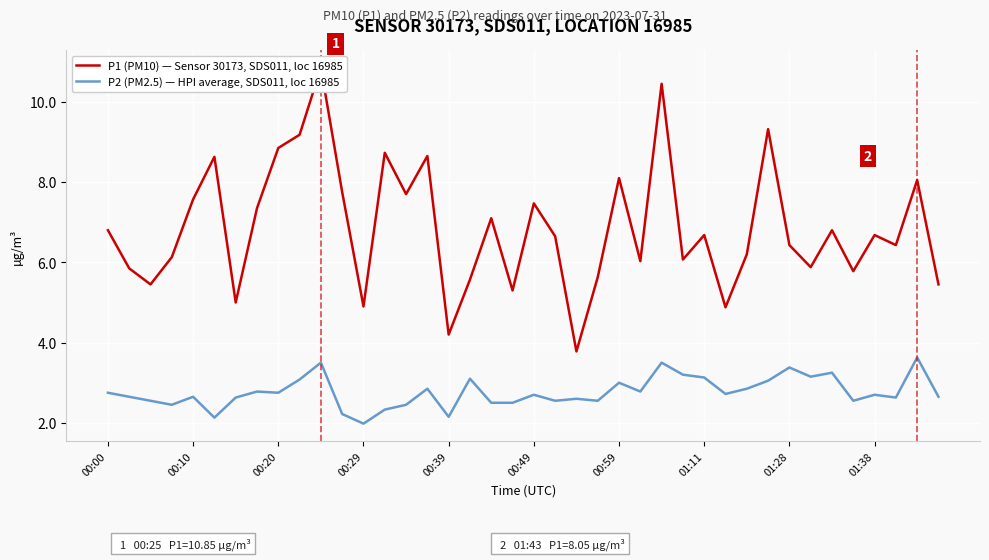

The P2 (PM2.5) — HPI average, SDS011, loc 16985 series shows 3.5 at 10. True or false?

True